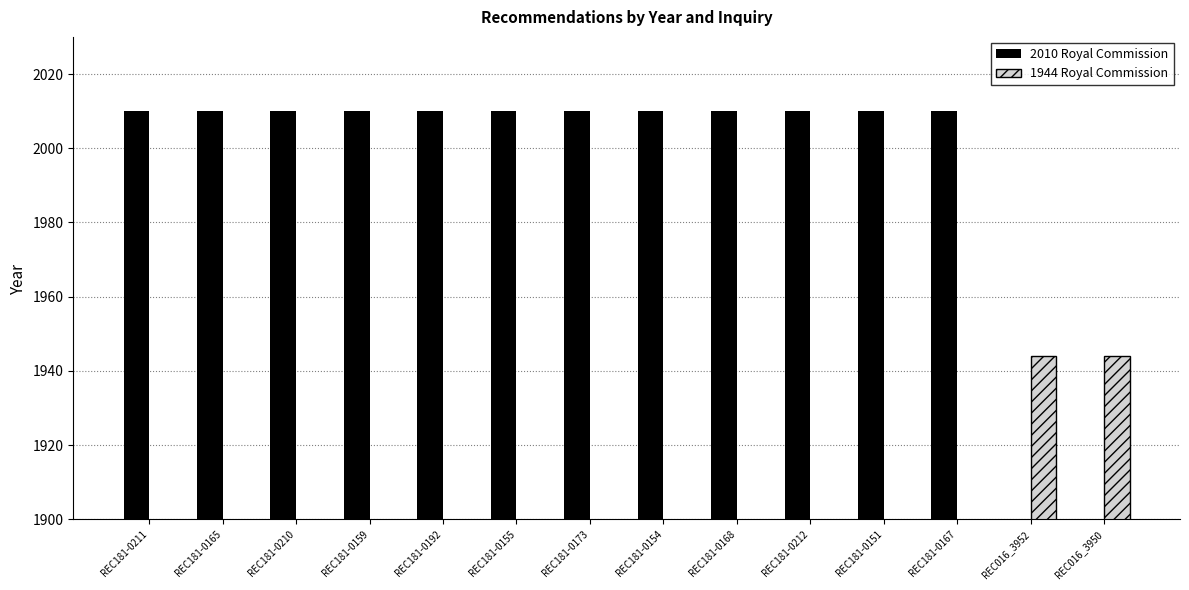

What are all the series names shown in the legend?

2010 Royal Commission, 1944 Royal Commission